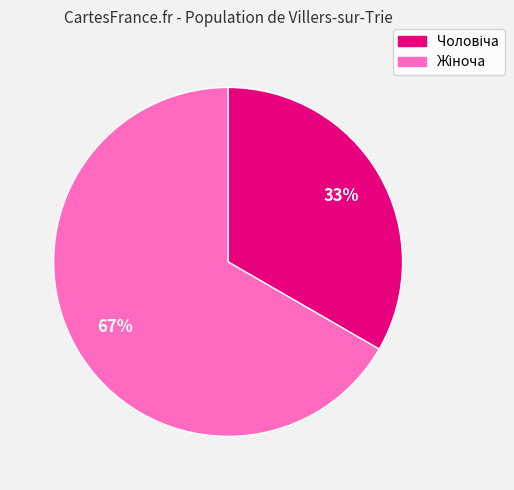

To the nearest percent, what is the average slice percentage?

50%